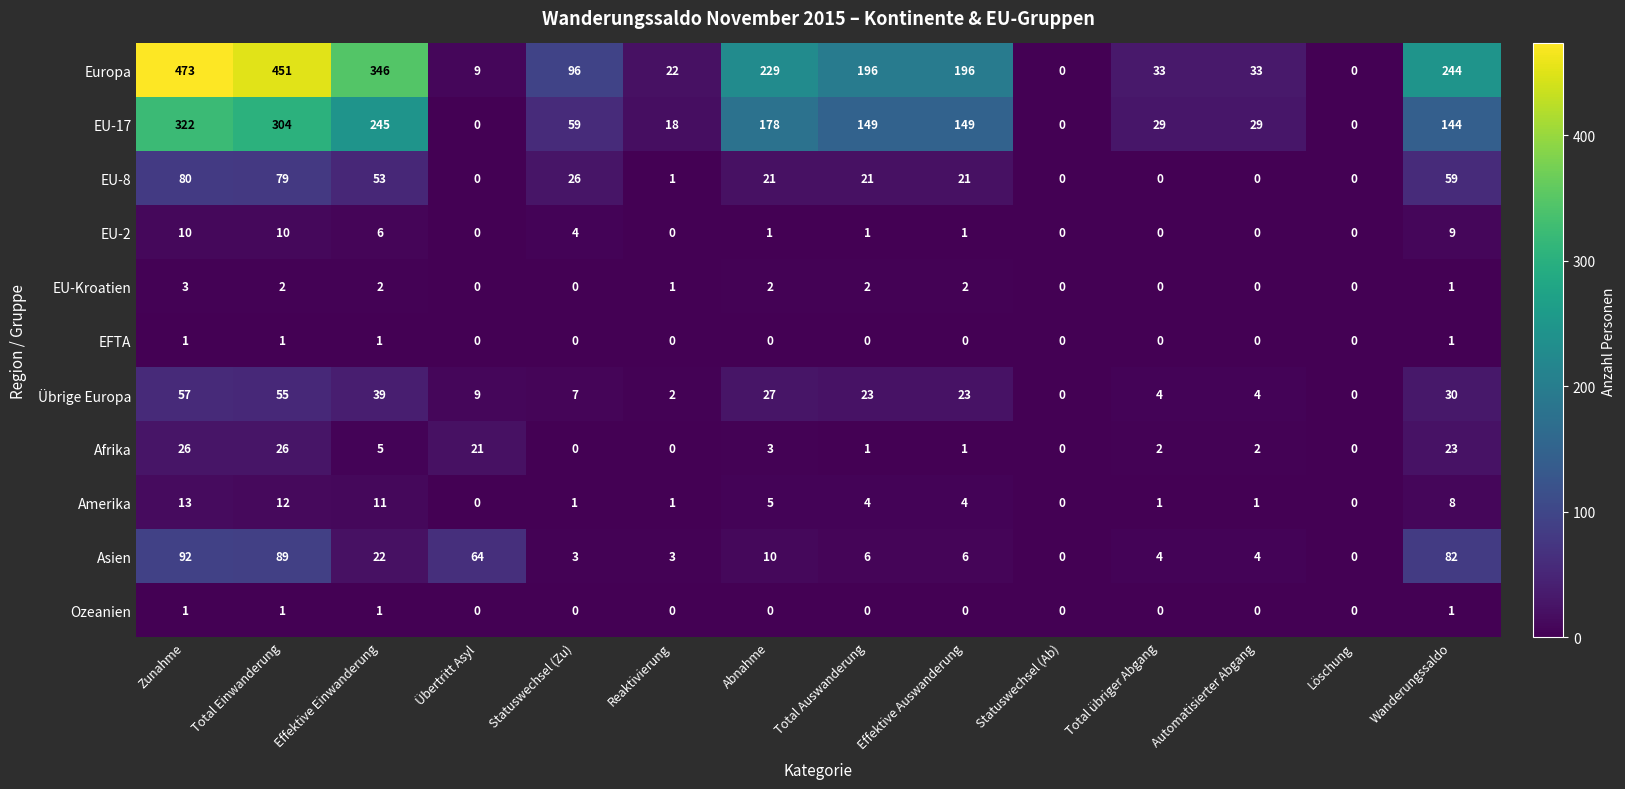

What is the difference between the highest and lowest values at Total Einwanderung?

450